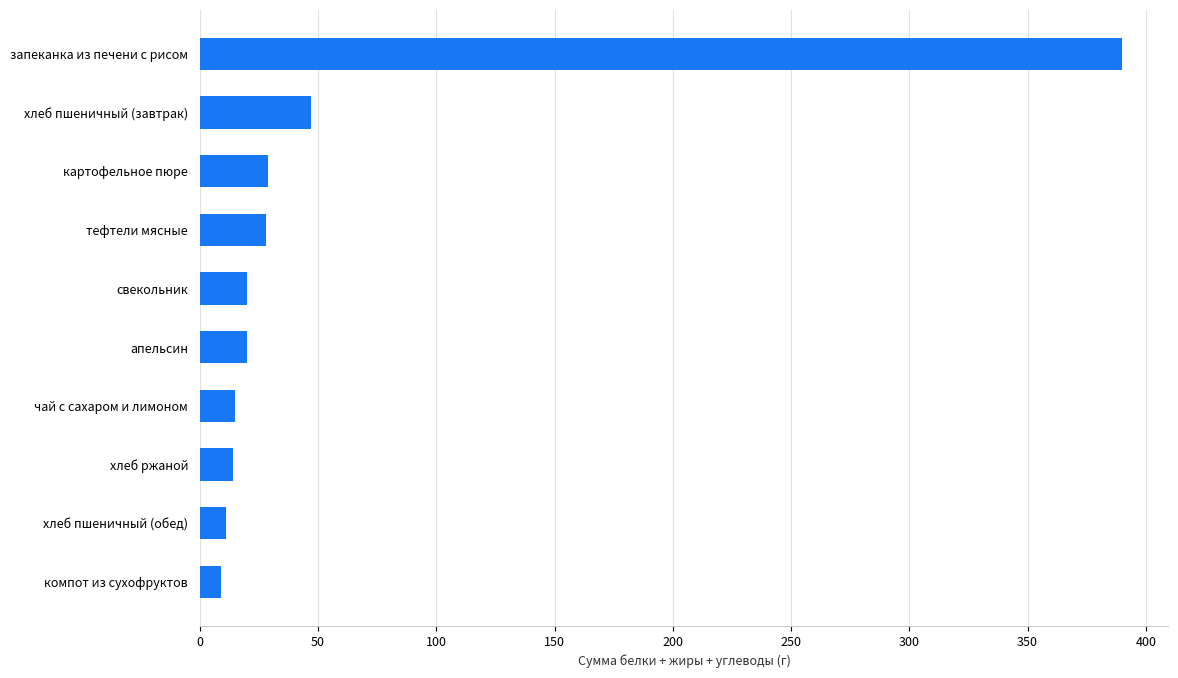

What is the change in value from картофельное пюре to запеканка из печени с рисом?

+361.0